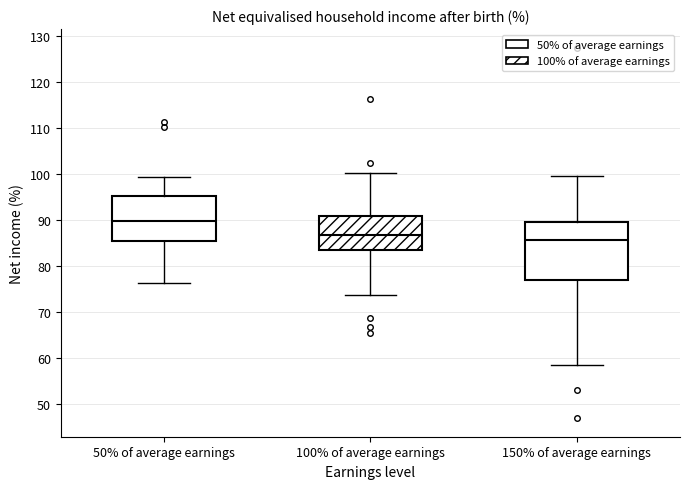

Reading left to right, transcribe this box plot: for each box, give where its median line is, the range the box spans, and where its two whiskers end, as read against the y-axis. The values are not printed on the chart, so give them approximately, as read against the axis.

50% of average earnings: median 90, box 85 to 95, whiskers 76 to 99
100% of average earnings: median 87, box 83 to 91, whiskers 74 to 100
150% of average earnings: median 86, box 77 to 90, whiskers 58 to 99